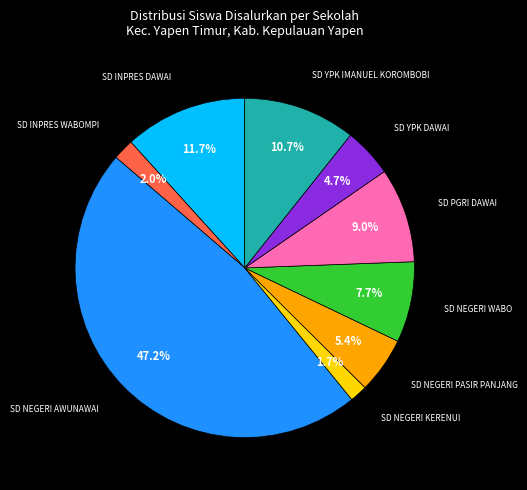

To the nearest percent, what is the average slice percentage?

11%